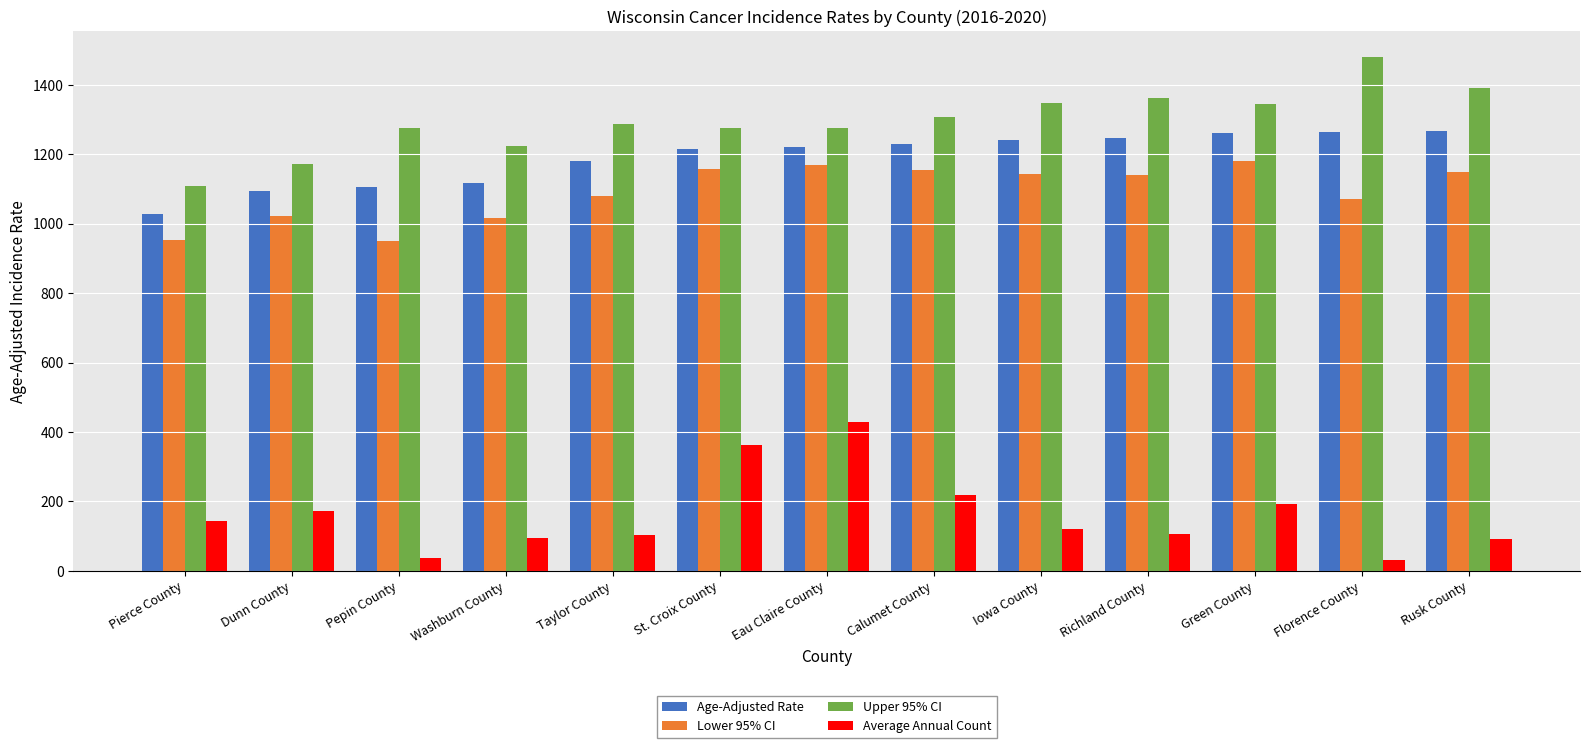

List the series in order of their peak value, lowest first.

Average Annual Count, Lower 95% CI, Age-Adjusted Rate, Upper 95% CI